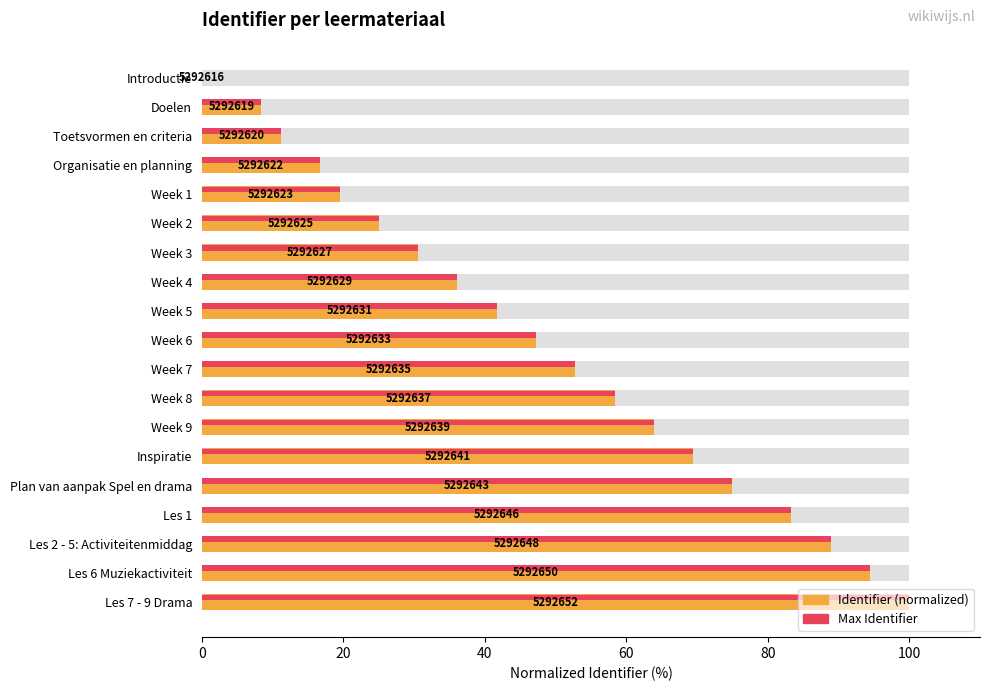

How many values in the Max Identifier series exceed 47?

10